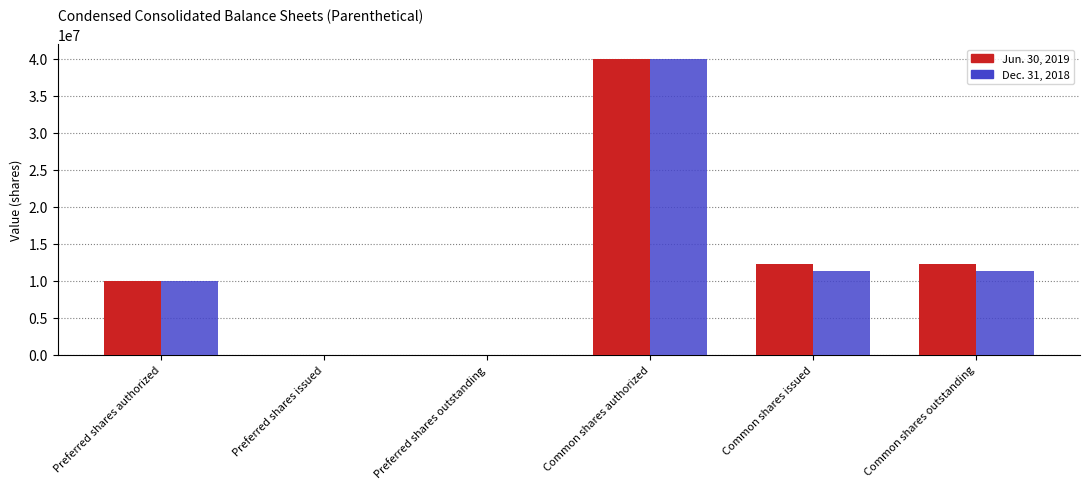

How many distinct data groups are displayed?

2